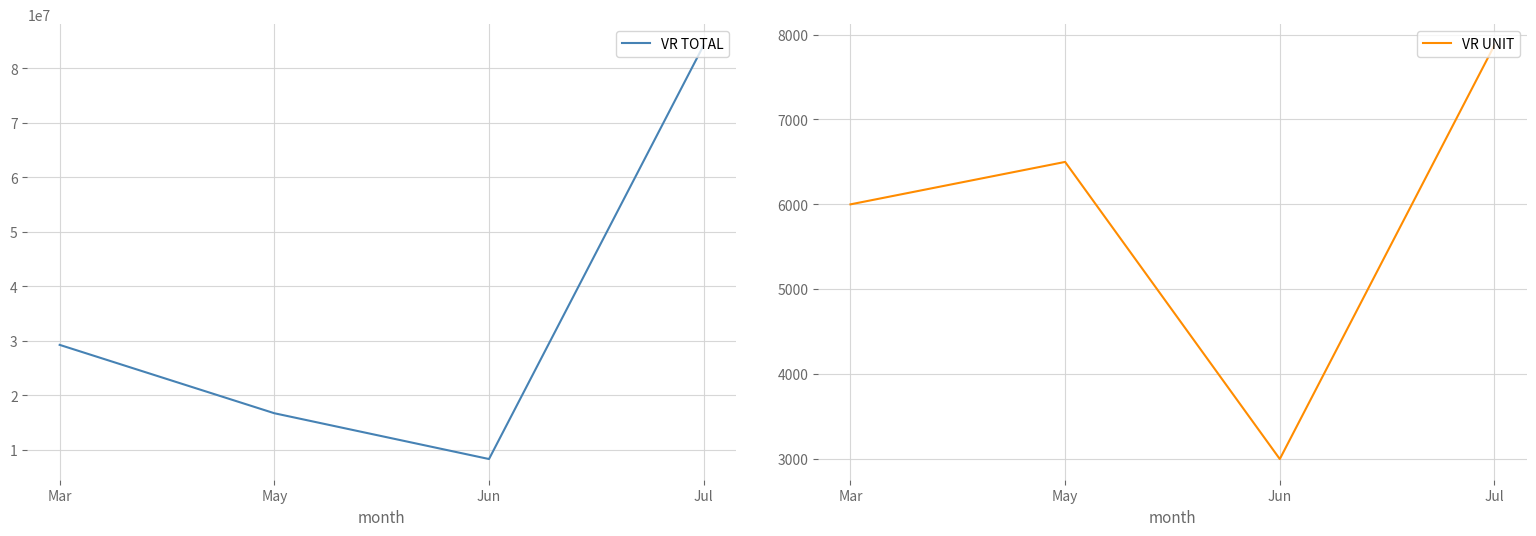

What is the highest value of the VR UNIT series?

7875